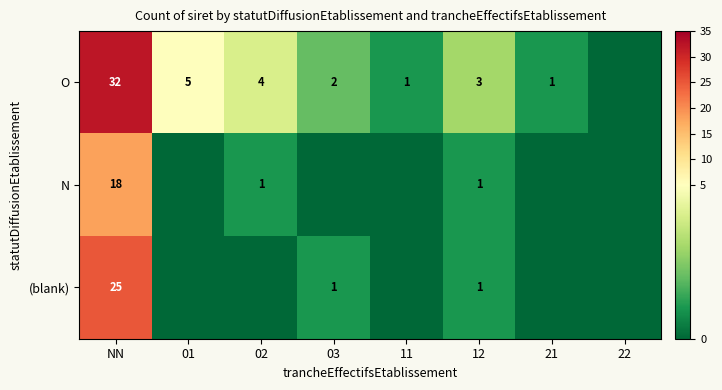

What is the difference between the highest and lowest values at NN?

14